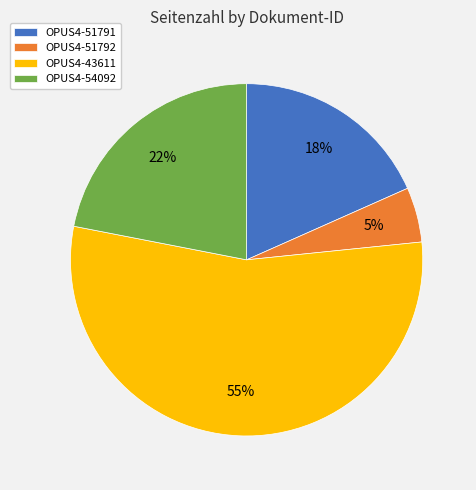

To the nearest percent, what is the combined percentage of OPUS4-43611 and OPUS4-51792?

60%